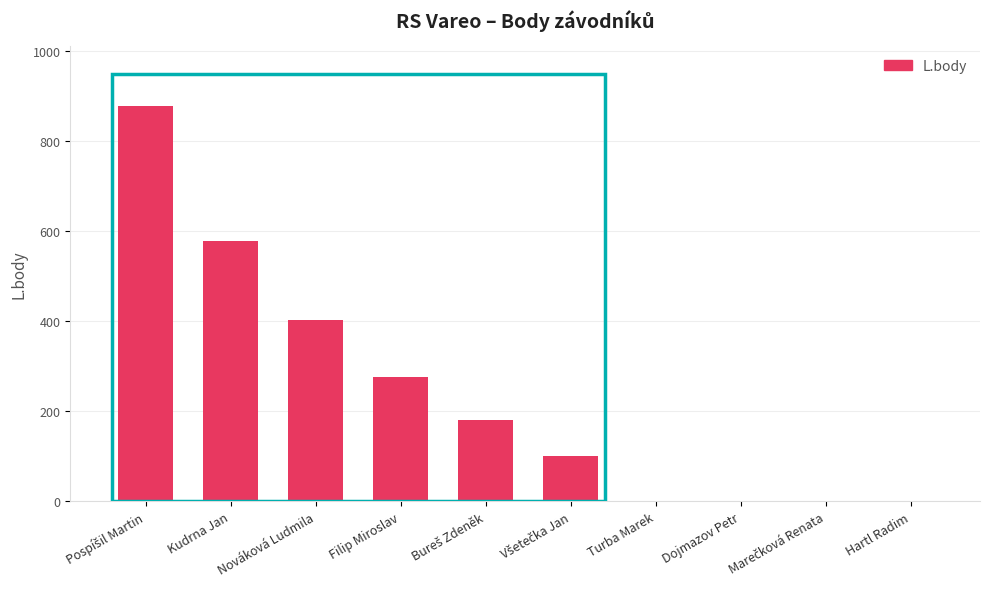

What is the maximum value shown in the chart?

879